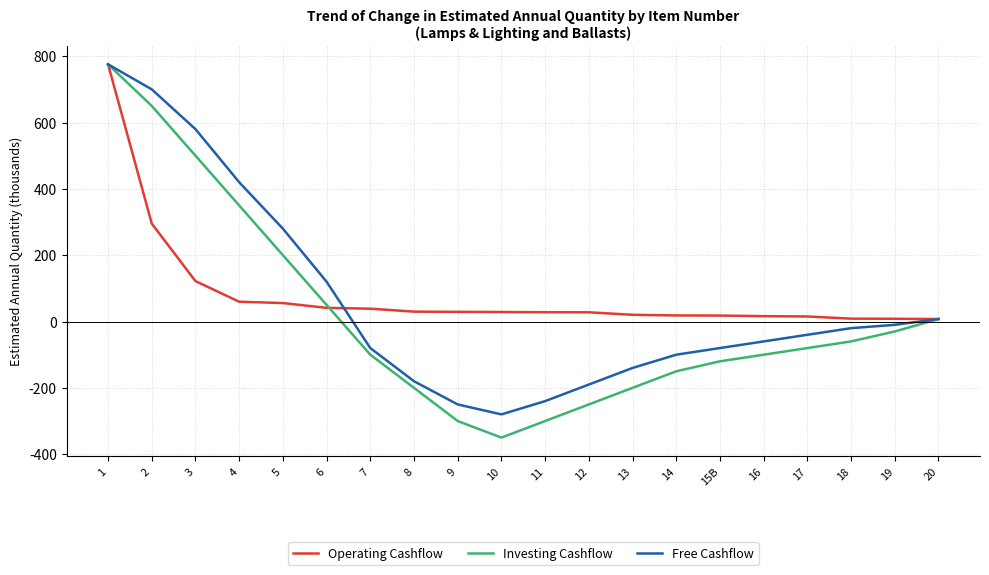

In Free Cashflow, how many points are lower than both neighbors (excluding endpoints)?

1